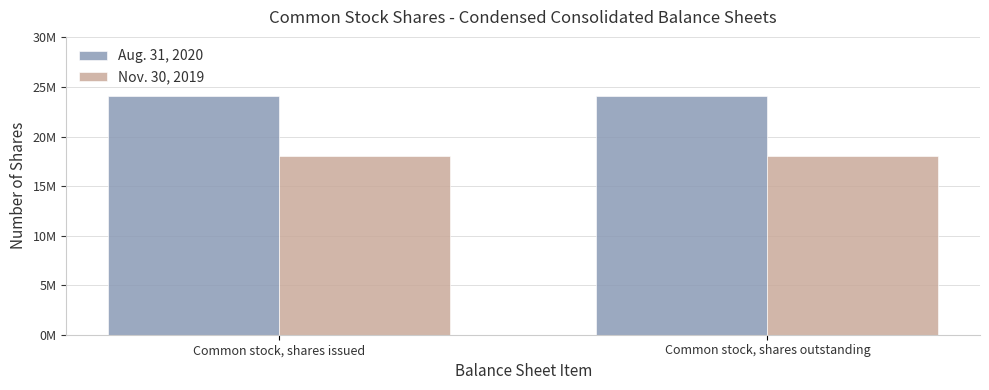

What is the sum of the Nov. 30, 2019 values at Common stock, shares outstanding and Common stock, shares issued?

36000000